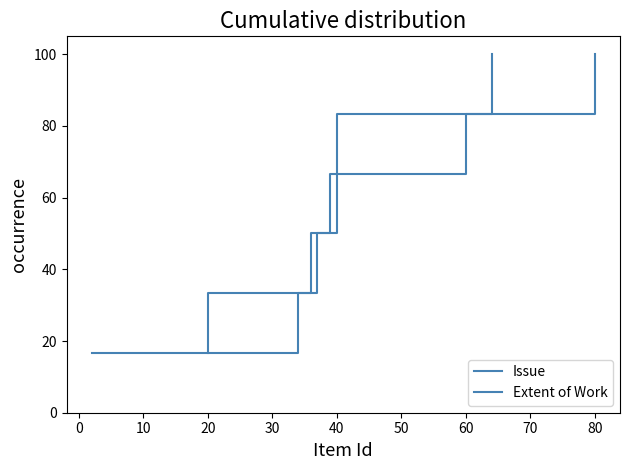

Which series changed the most between 30 and 40?

Issue